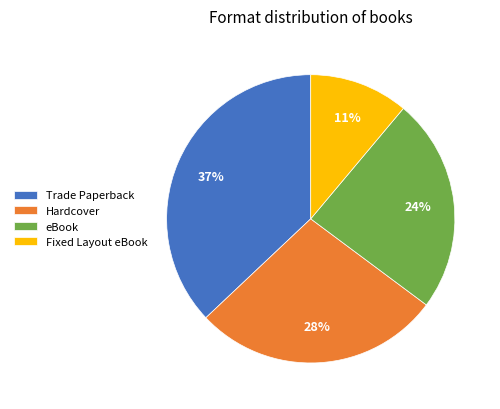

The eBook slice represents 18% of the pie. True or false?

False